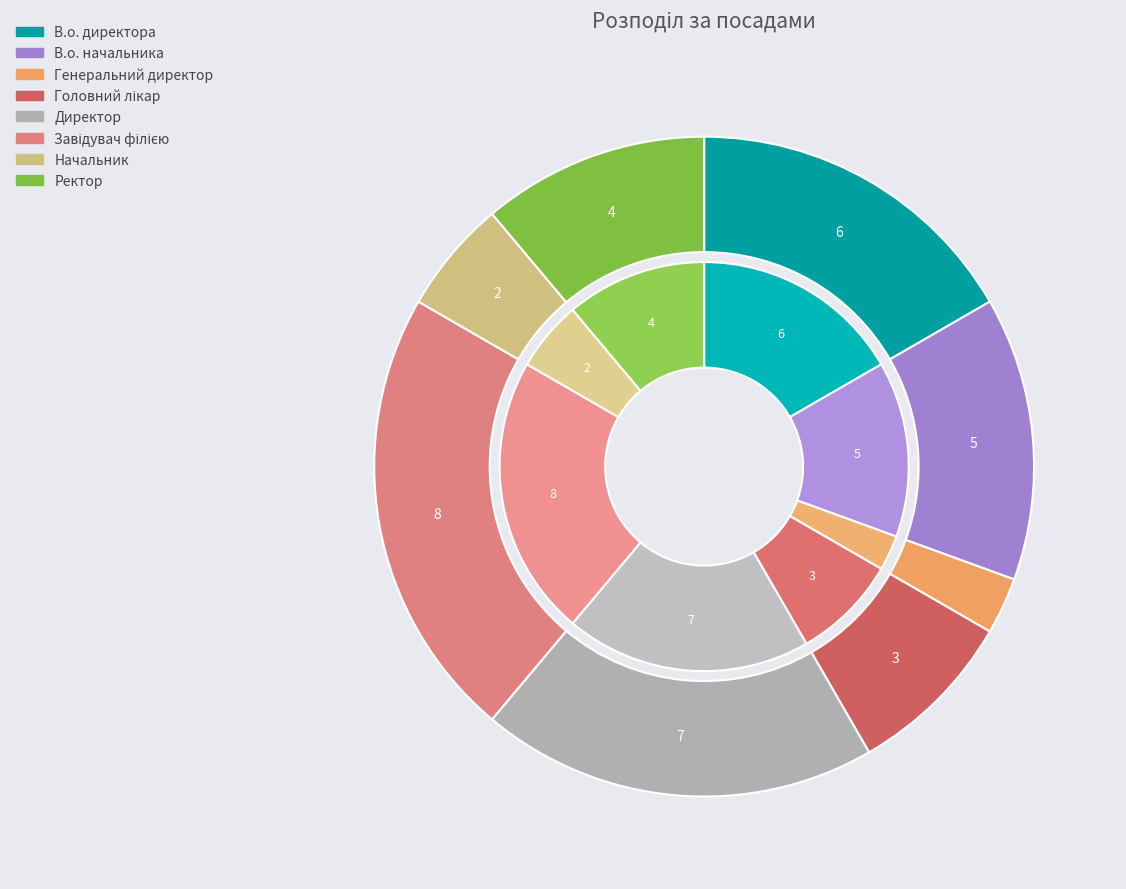

What is the change in value from Генеральний директор to Директор?

+6